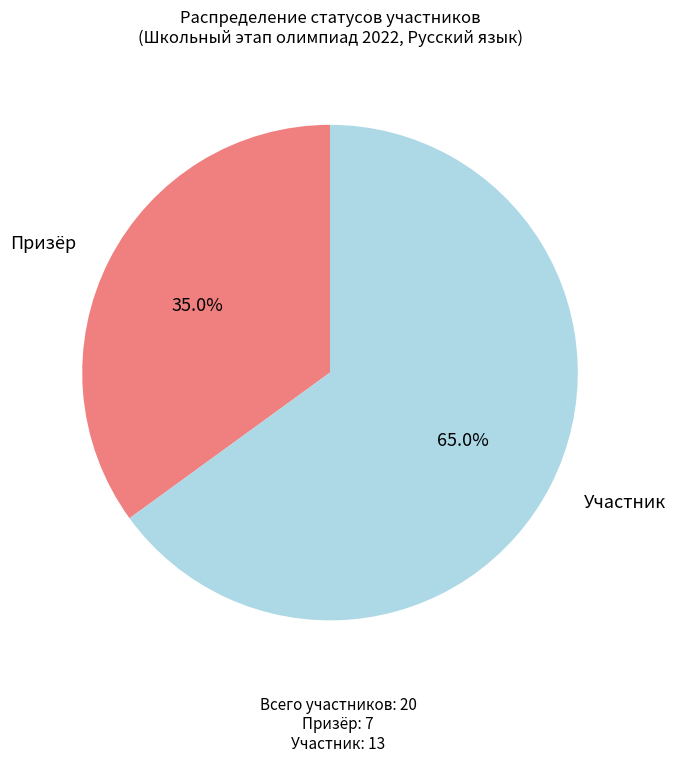

Is there any slice that represents more than half of the pie?

Yes